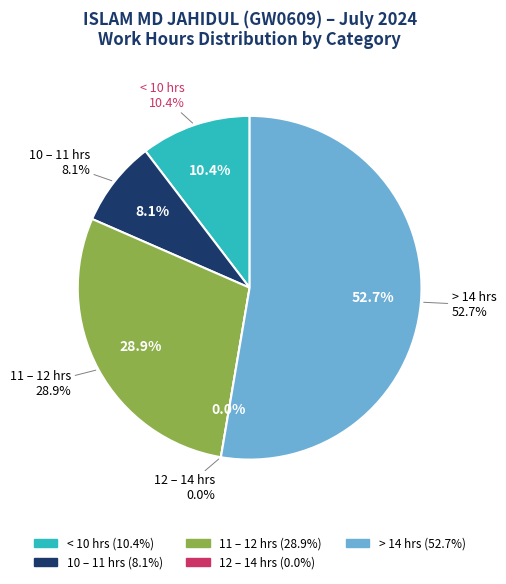

Between 6 and 9, which is larger?

9